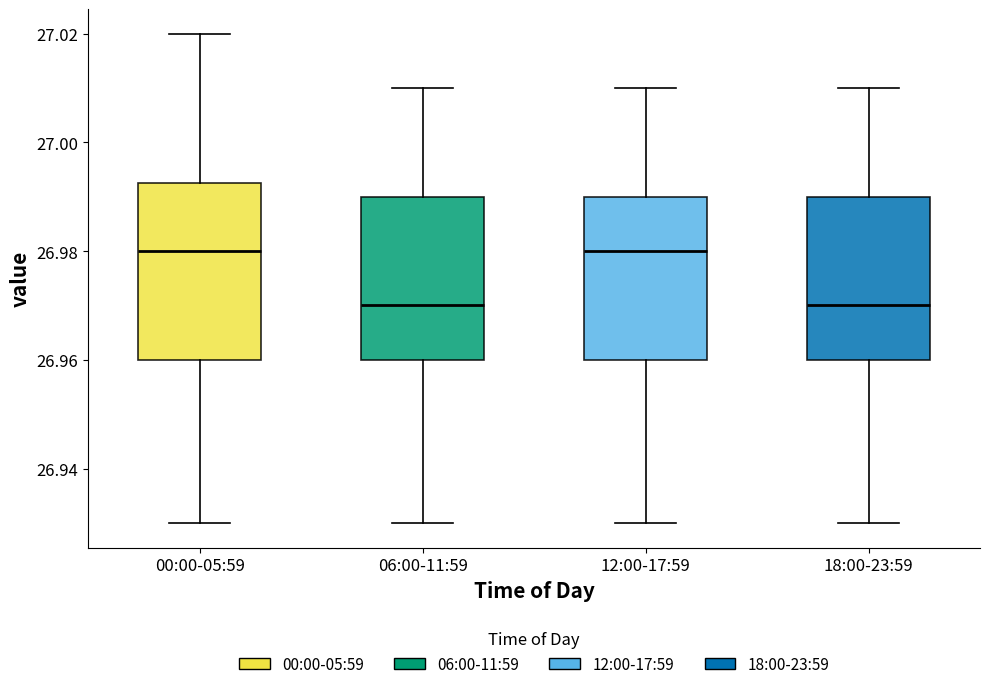

Where is the lower edge of the box for 06:00-11:59 on the y-axis? The values are not printed on the chart, so give them approximately, as read against the axis.

26.960